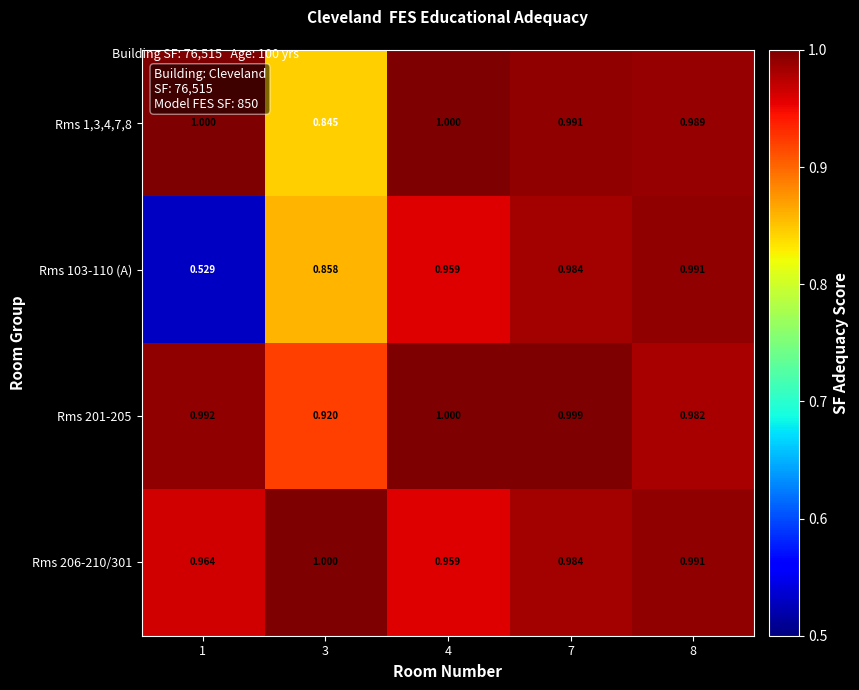

What is the total value across all series at 7?

4.0